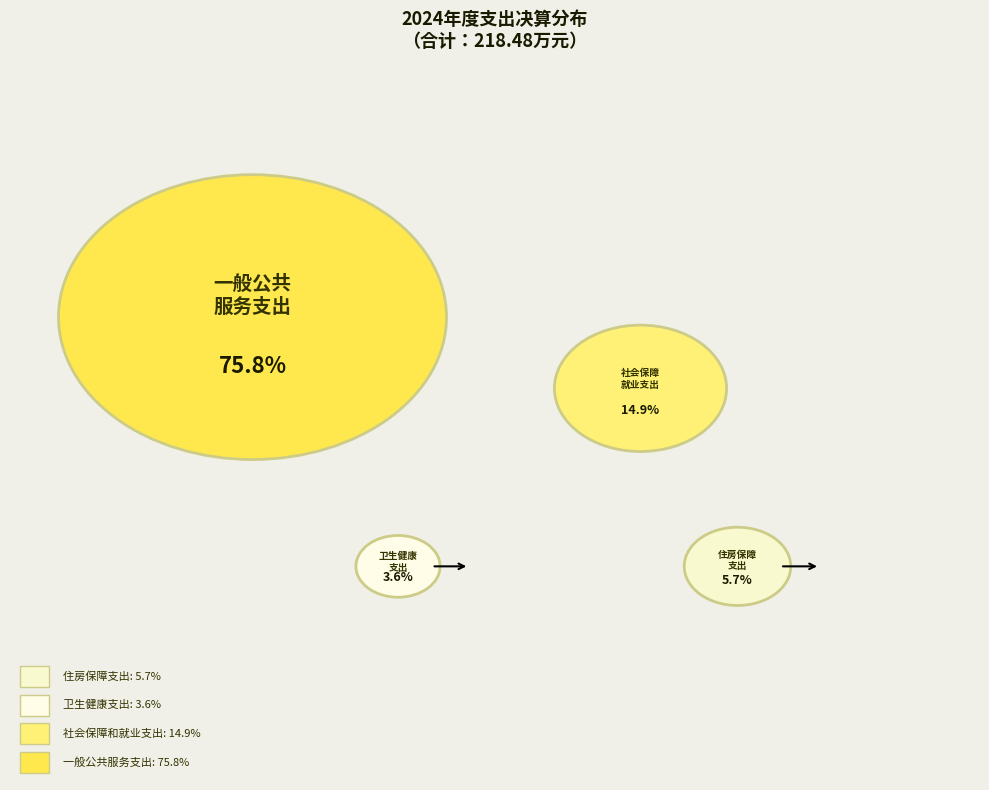

Is there any slice that represents more than half of the pie?

Yes